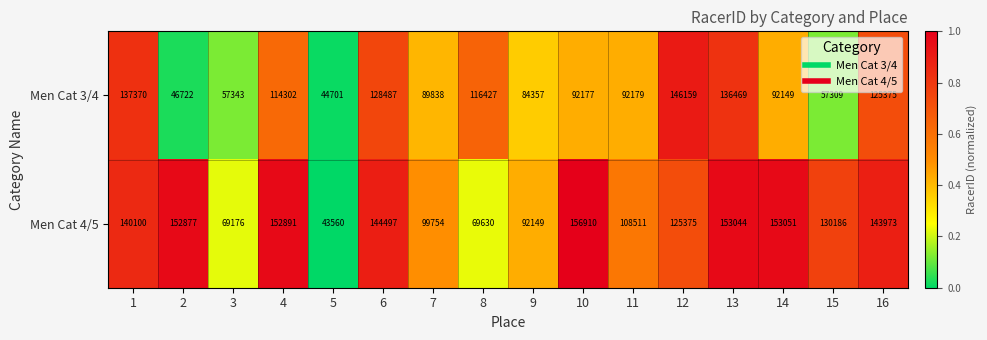

Which series has the largest total across all categories?

Men Cat 4/5